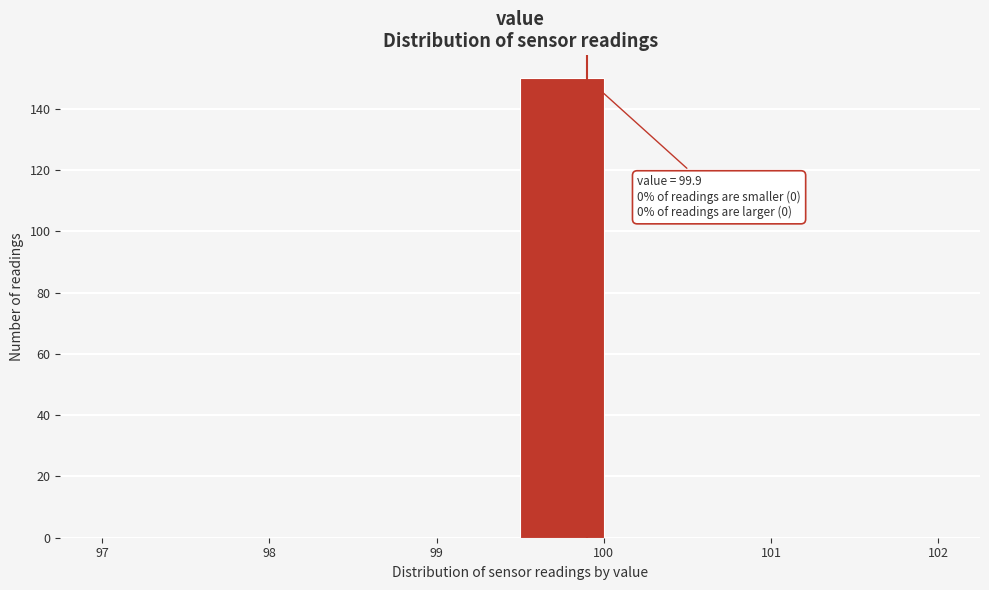

Which range on the x-axis has the tallest bar?

99.5 to 100.0